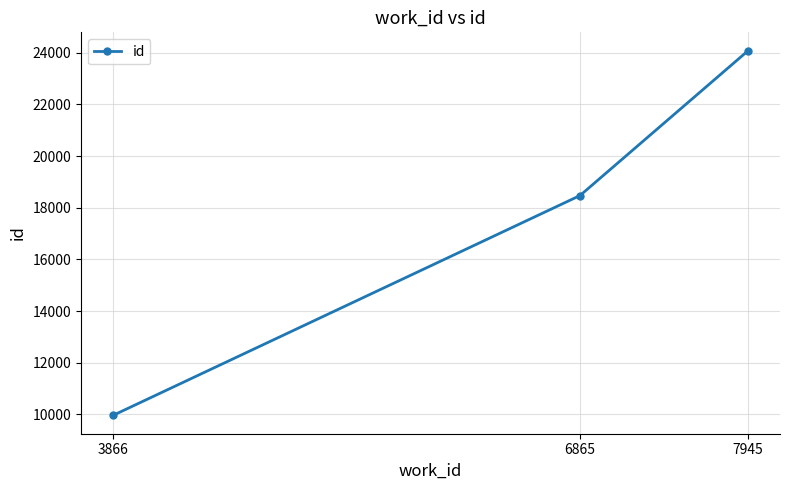

What is the value of the 2nd point from the left?

18475